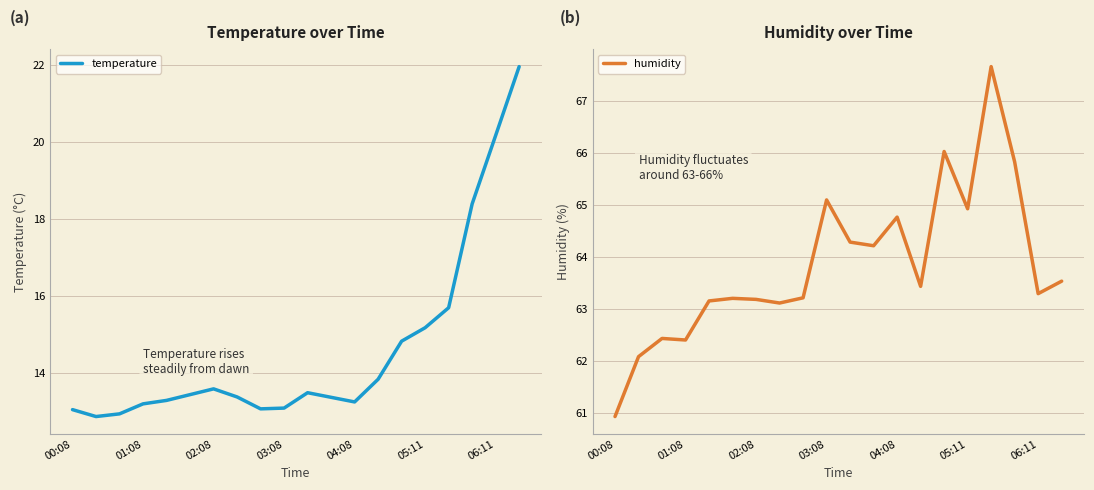

What is the total value across all series at 10?

77.8